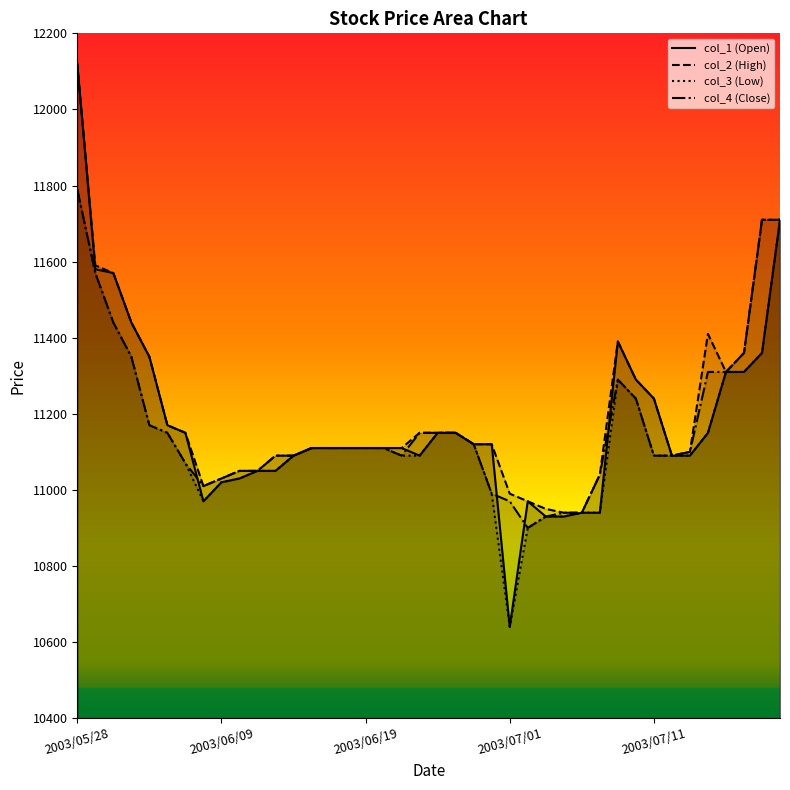

How many lines are shown in the chart?

4